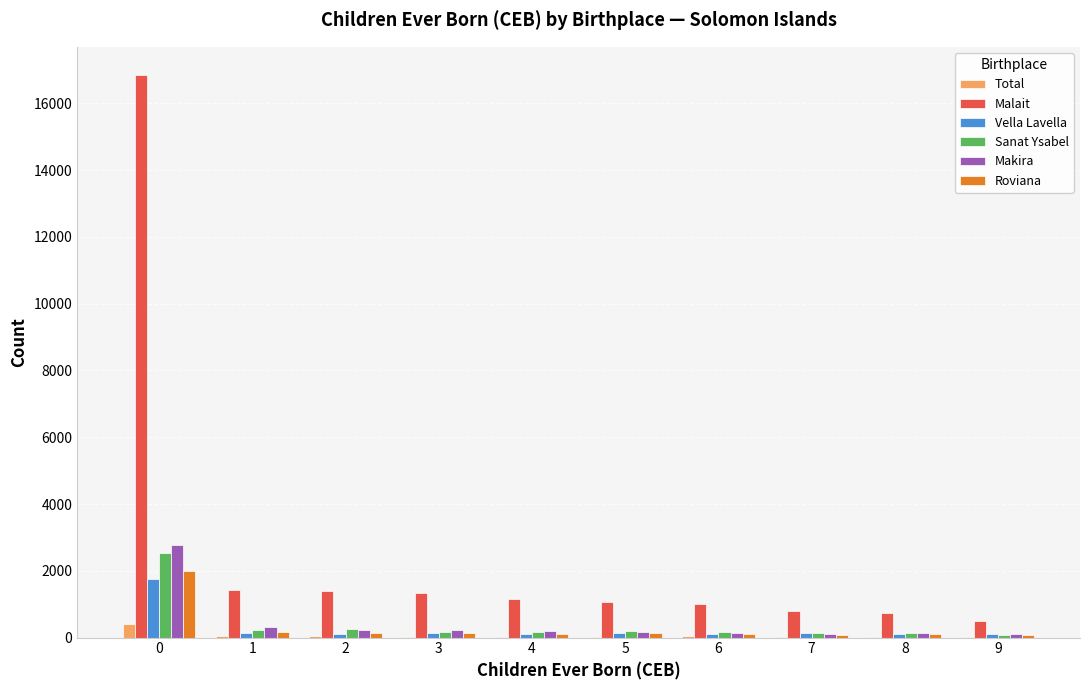

The value of Sanat Ysabel at 9 is 87. True or false?

True